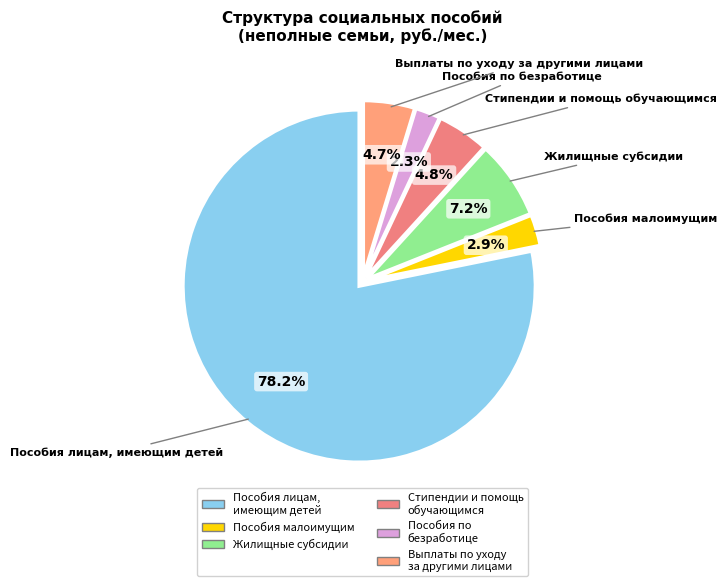

To the nearest percent, what percentage of the pie is Пособия малоимущим?

3%